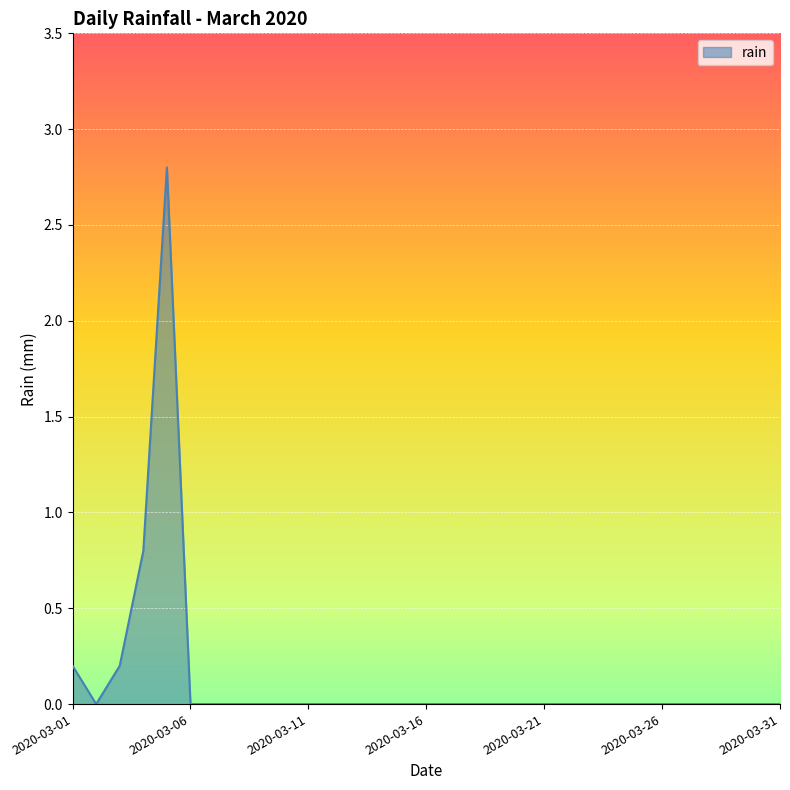

What is the greatest value displayed?

2.8